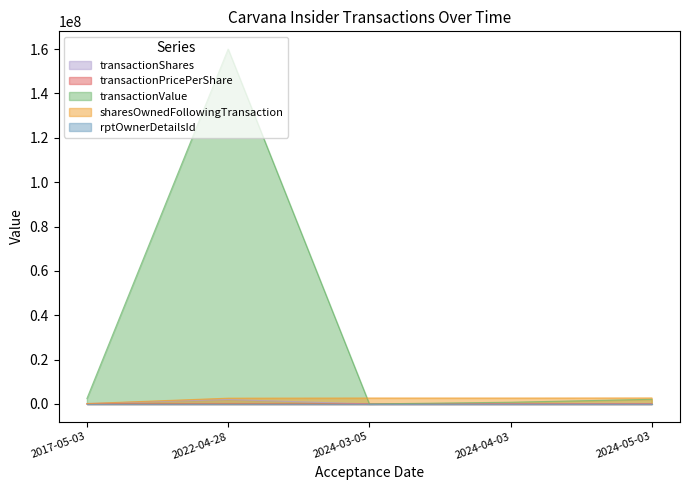

True or false: rptOwnerDetailsId has more than 0 interior local peaks.

False